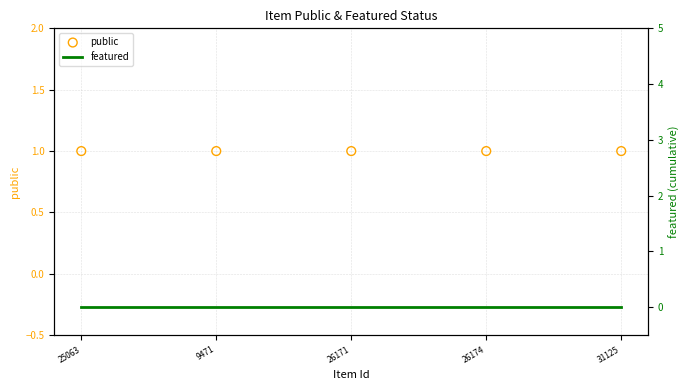

What are all the series names shown in the legend?

public, featured